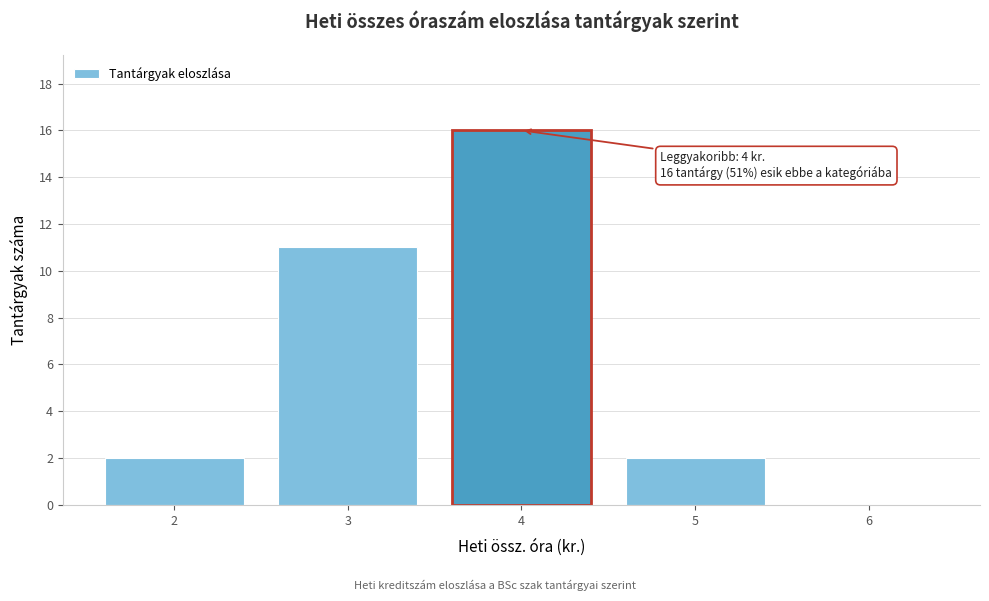

Over which range of the x-axis is the bar tallest?

3.5 to 4.5